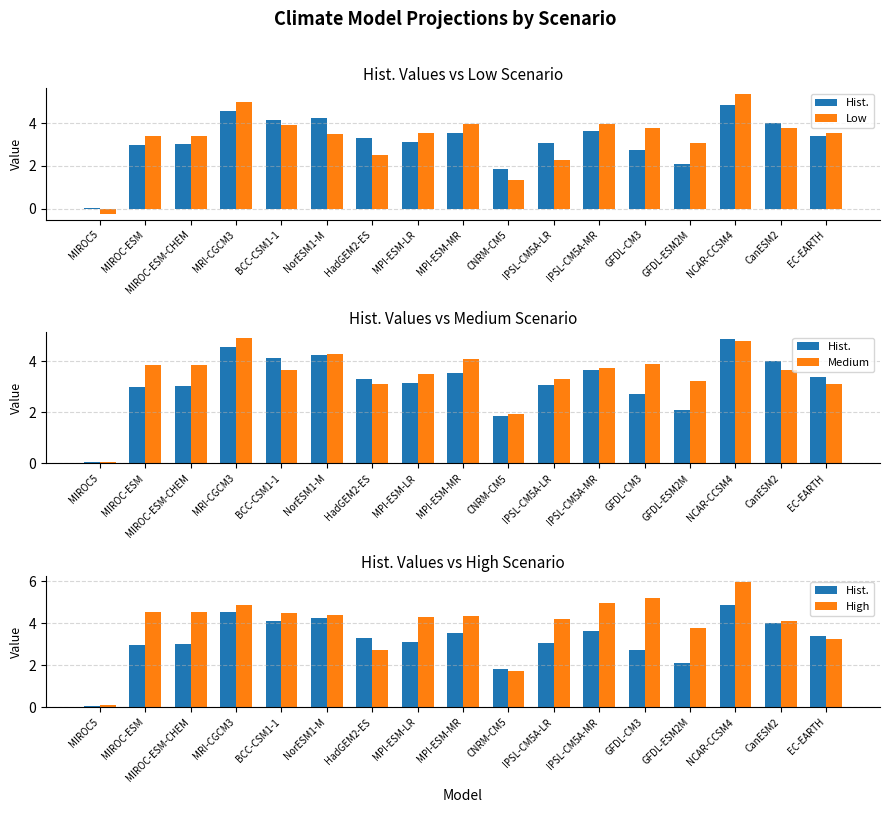

What is the approximate value of High at MRI-CGCM3?

4.9